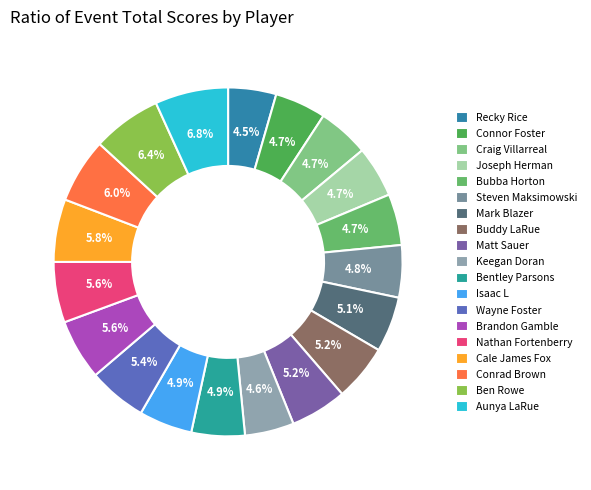

Does Nathan Fortenberry represent more than half of the total?

No